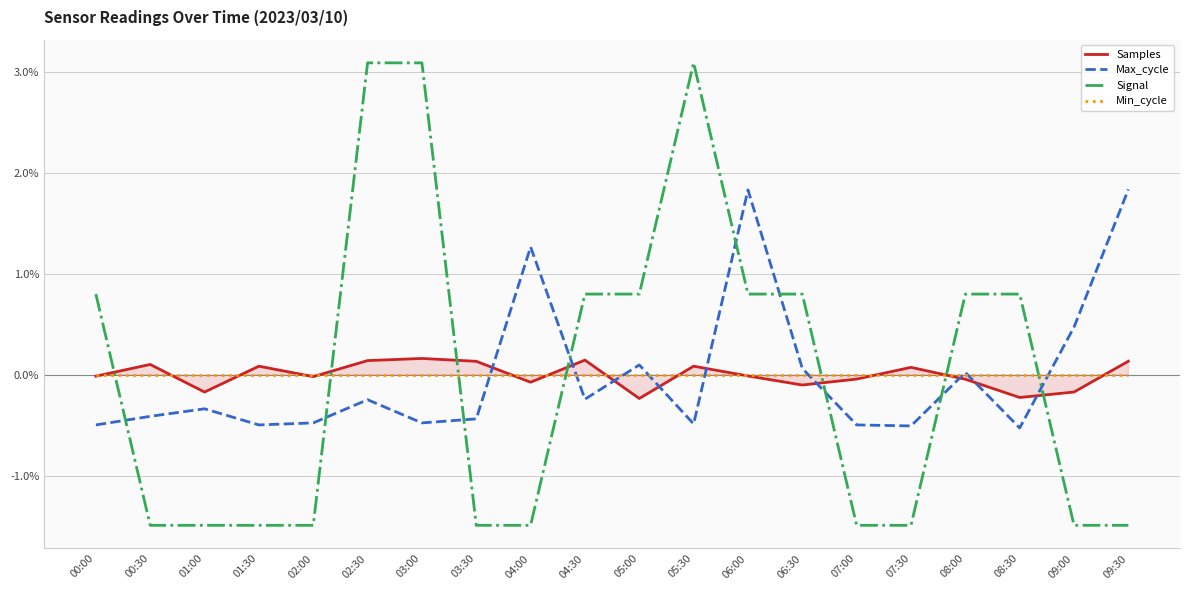

List the series in order of their peak value, highest first.

Signal, Max_cycle, Samples, Min_cycle